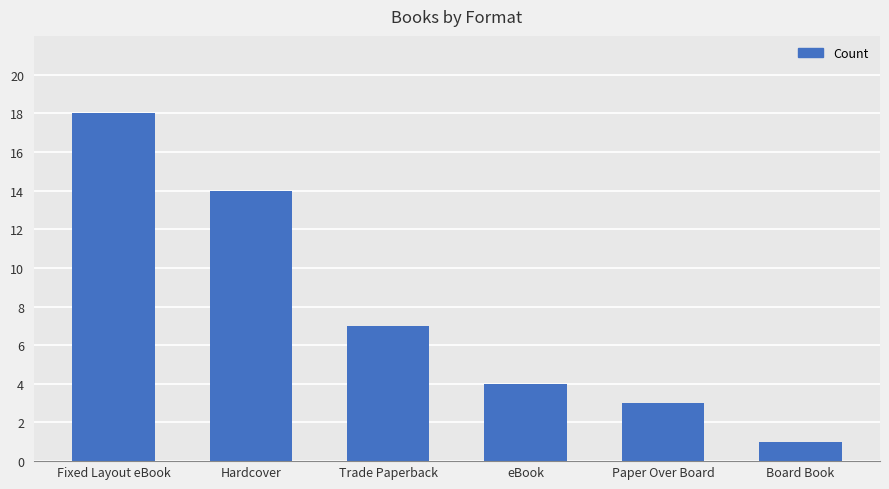

Count the number of data series in this chart.

1